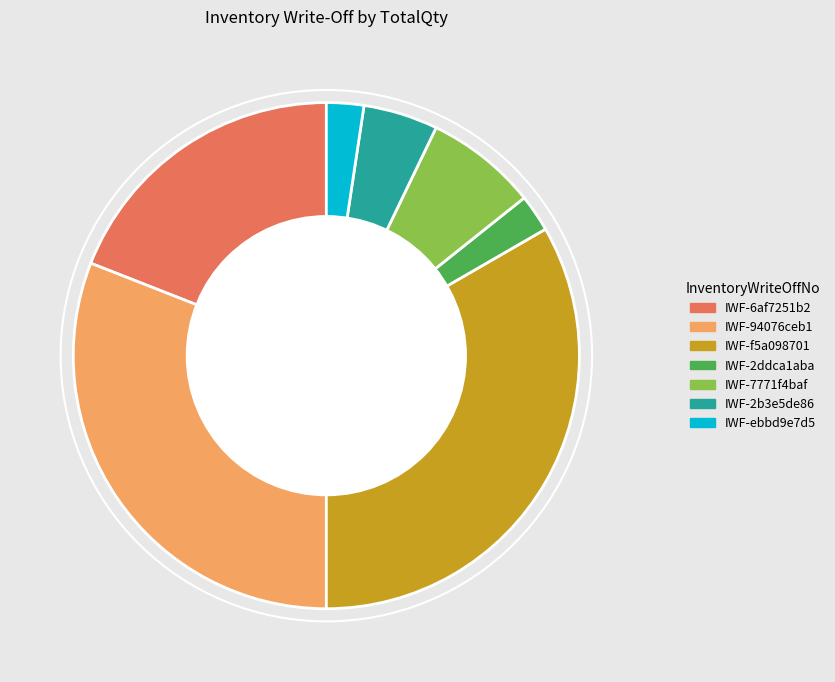

Between IWF-94076ceb1 and IWF-f5a098701, which is larger?

IWF-f5a098701